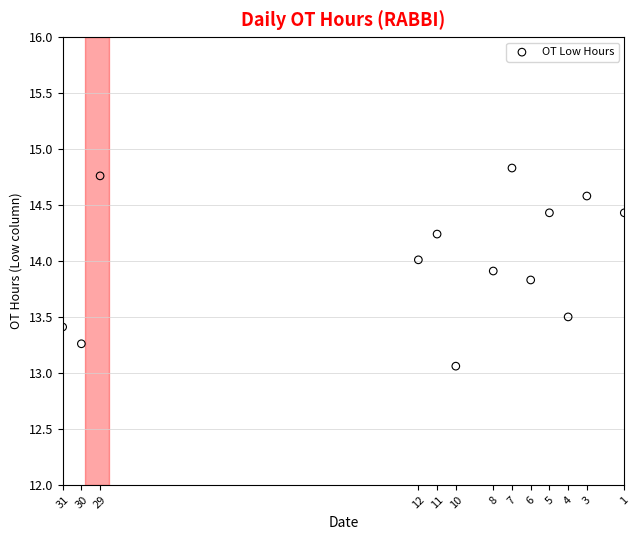

What Y value in the scatter plot is closest to 13?

13.1